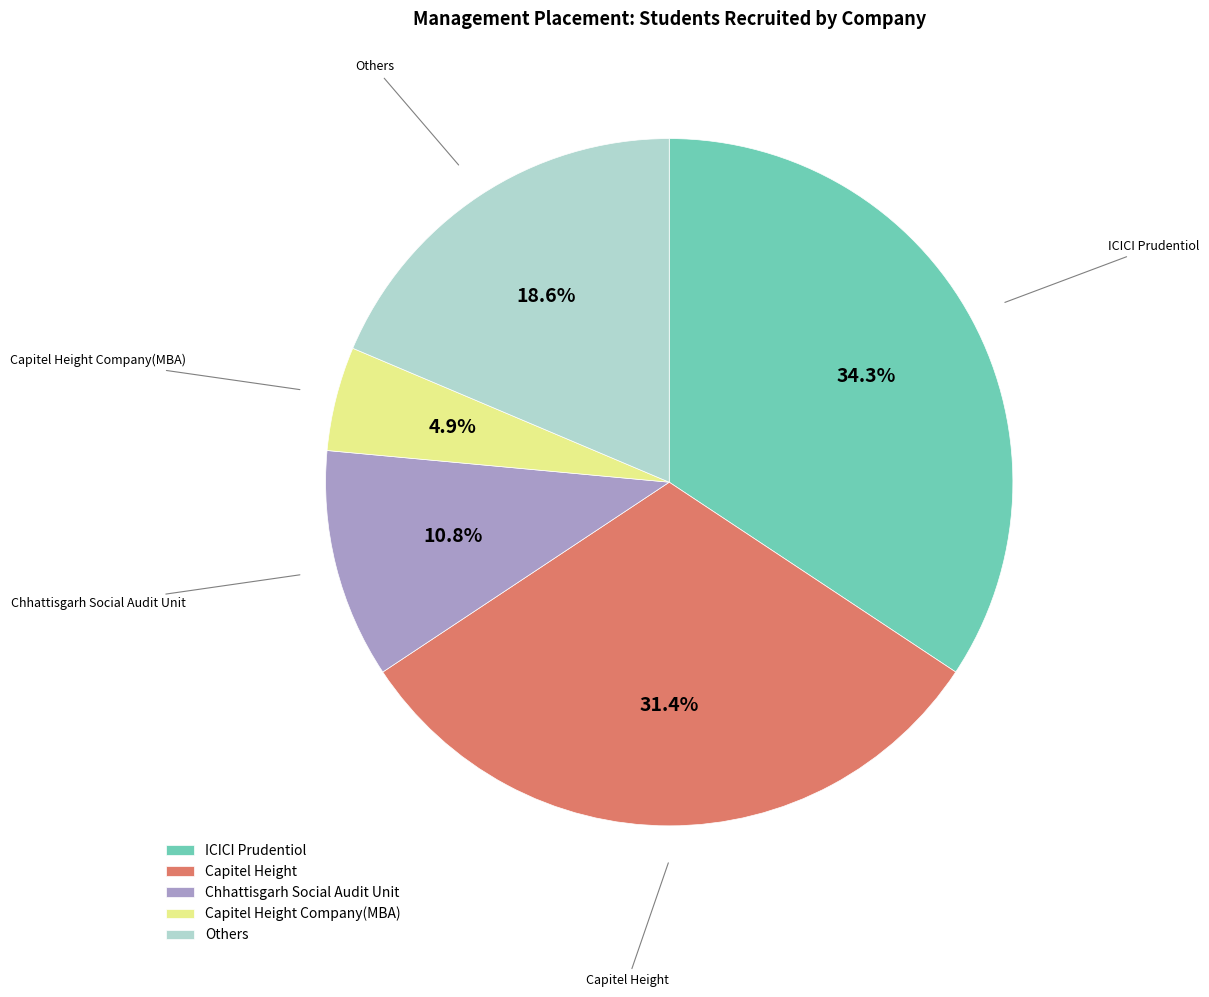

How many segments does this pie chart have?

5